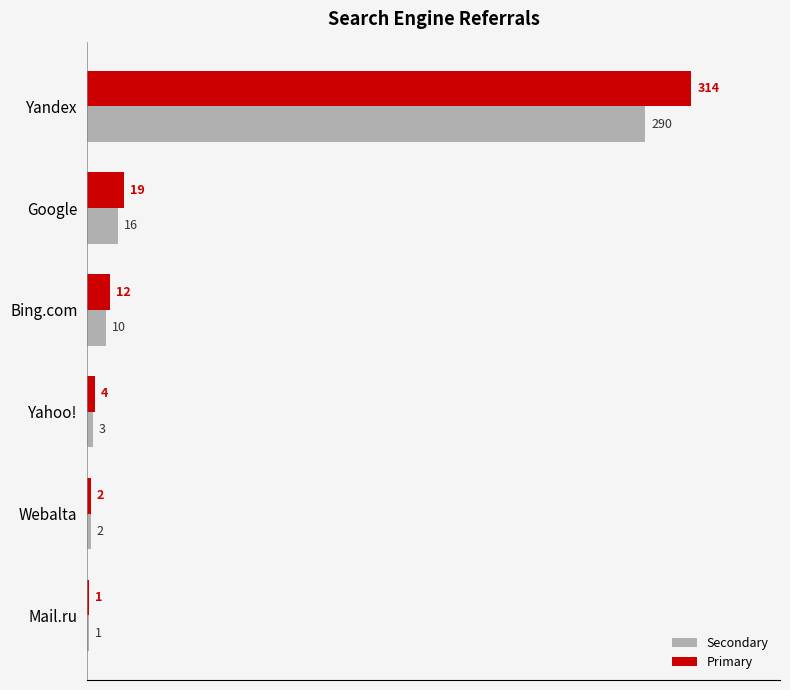

What is the total value across all series at Webalta?

4